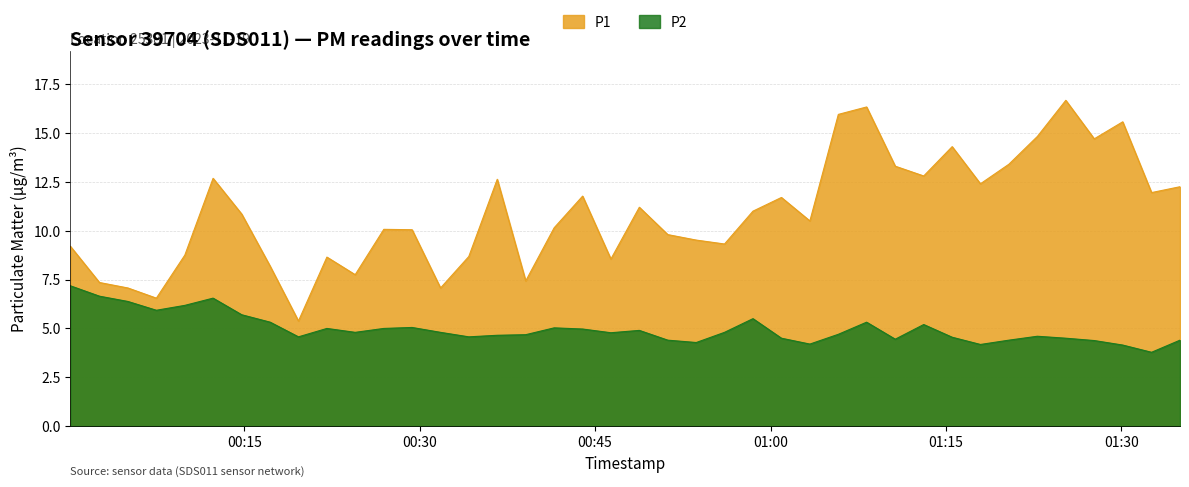

What are all the series names shown in the legend?

P1, P2